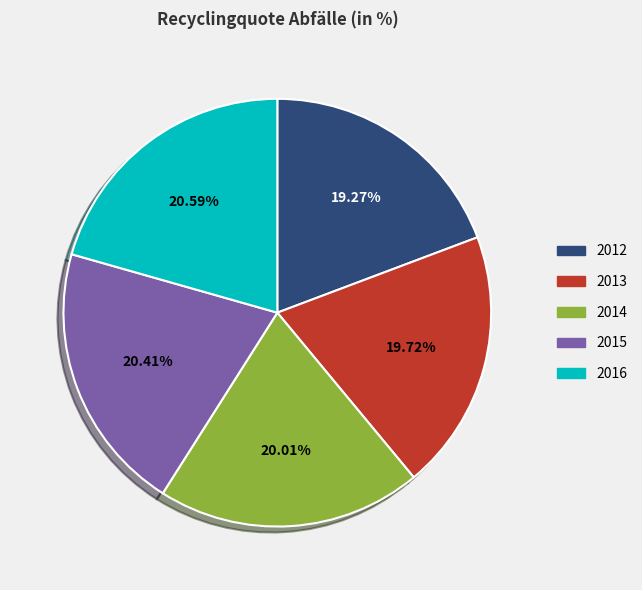

Is there a majority slice in this chart?

No